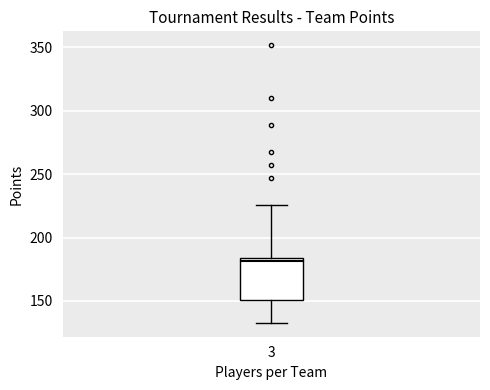

Where does the upper whisker of the box at x = 3 end on the y-axis? The values are not printed on the chart, so give them approximately, as read against the axis.

225